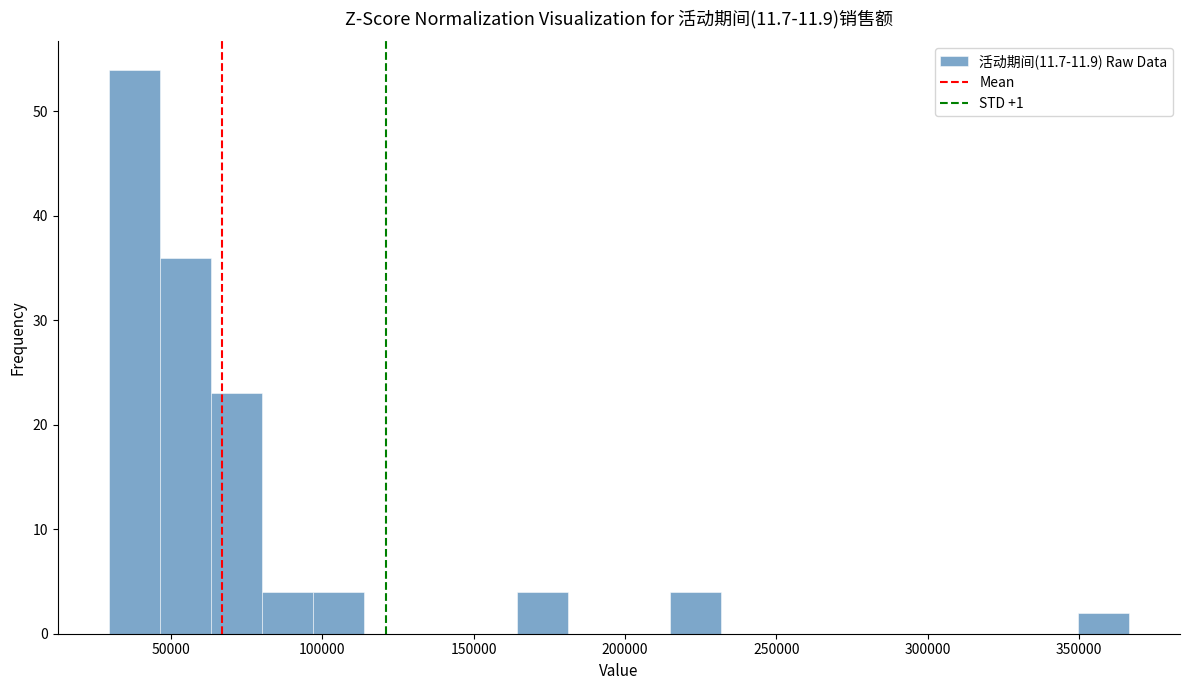

Read against the x-axis, roughly where is the centre of the tallest bar?

40000